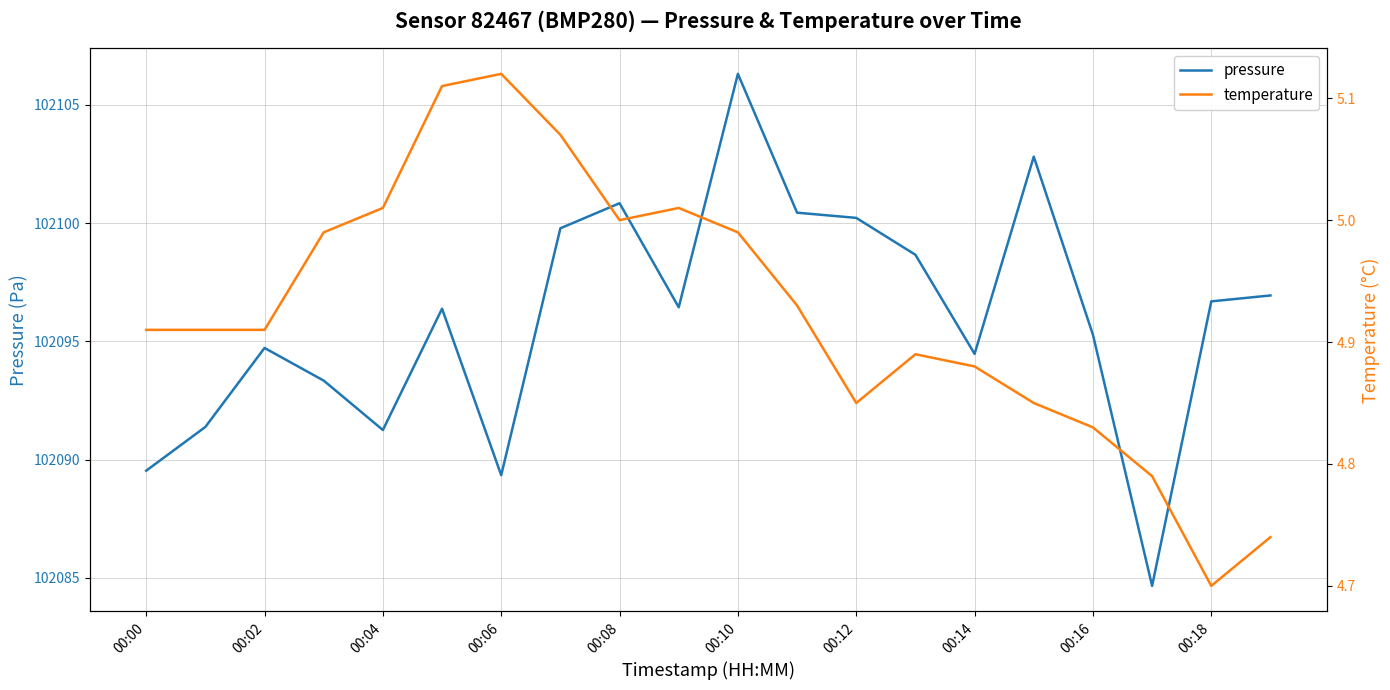

Which series has the largest total across all categories?

pressure